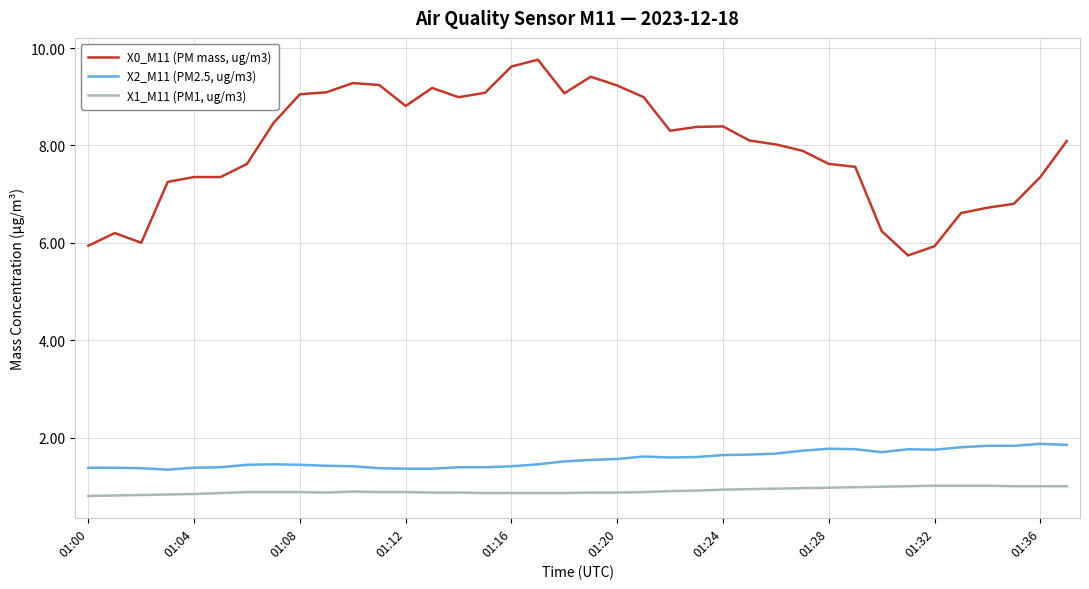

What is the difference between the maximum and minimum values in the X0_M11 (PM mass, ug/m3) series?

4.0